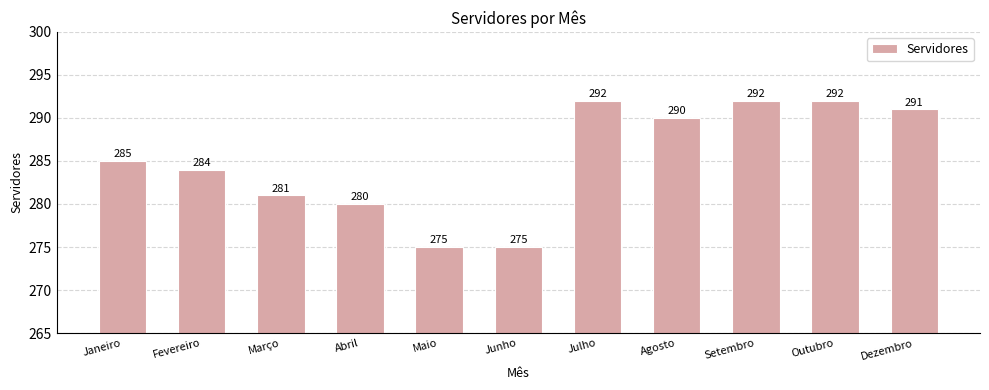

What is the smallest value displayed?

275